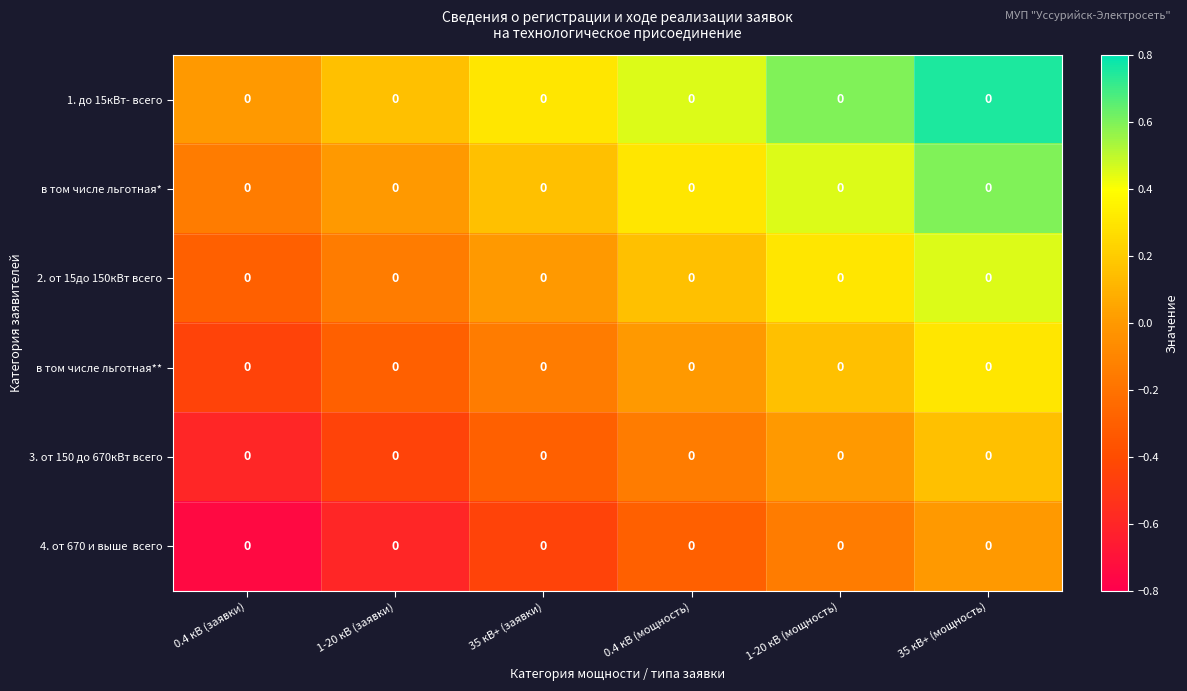

How many positive values does the 3. от 150 до 670кВт всего series have?

1